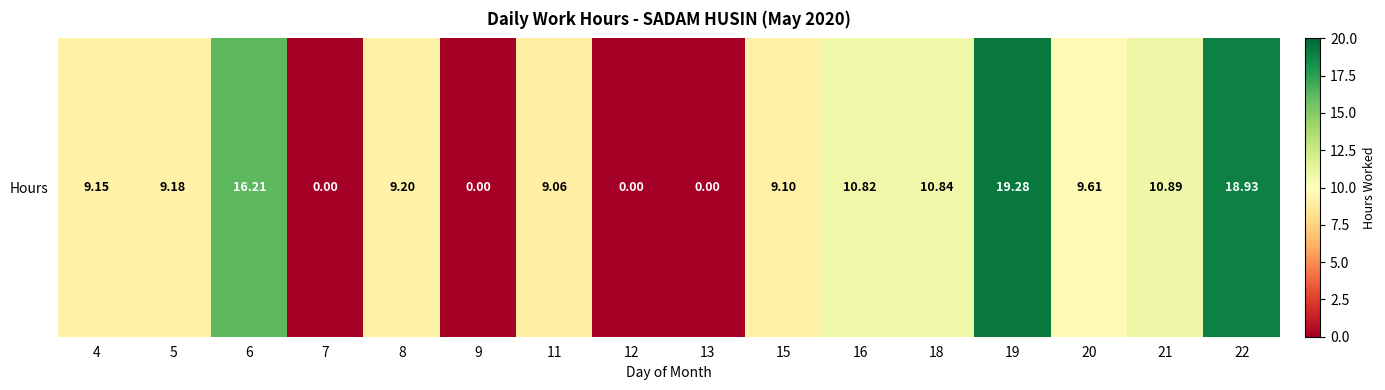

How many categories are shown in the chart?

16